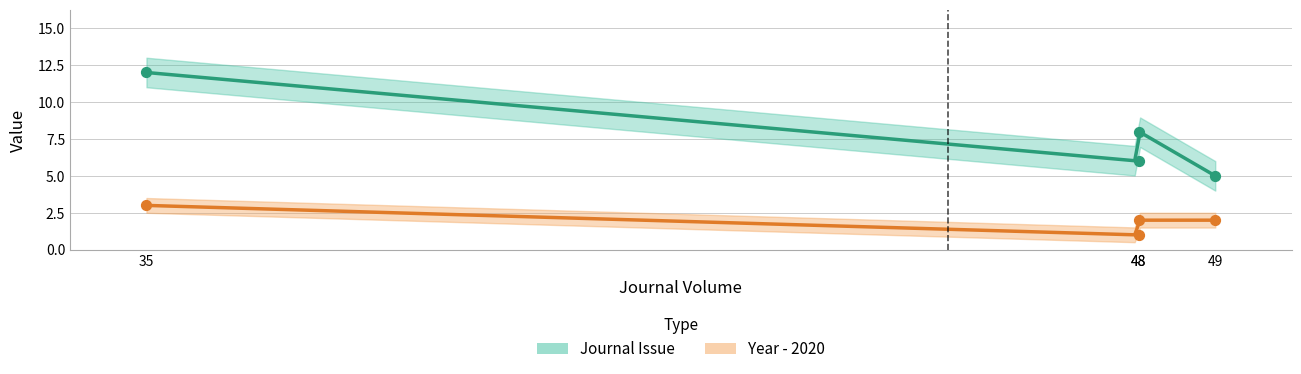

Which series has the largest Y range (max minus min)?

Journal Issue